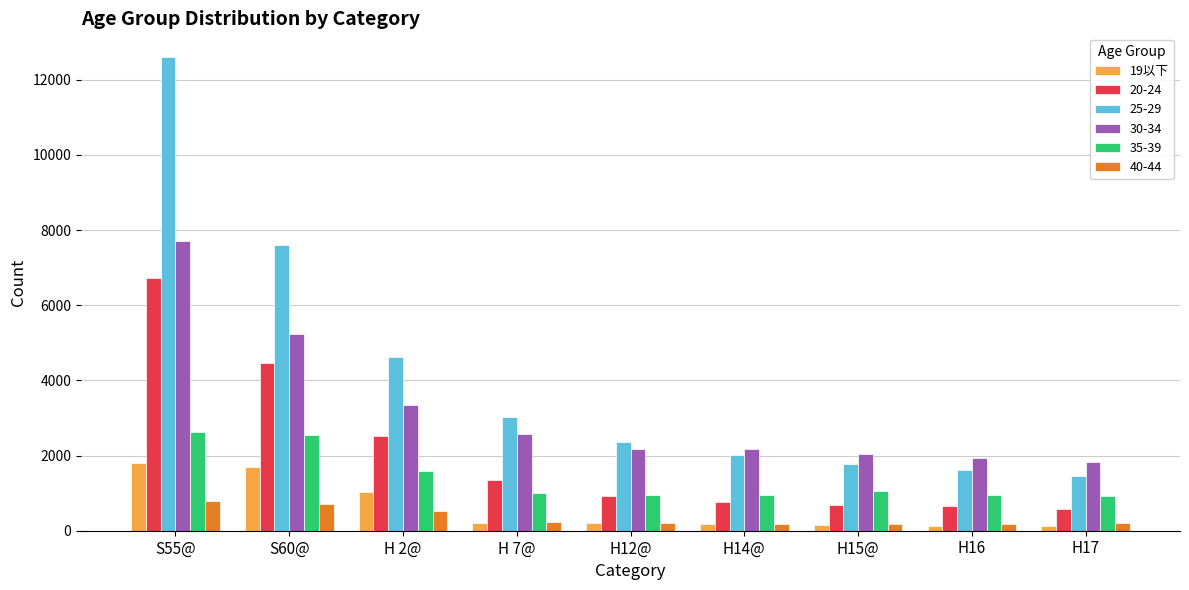

The value of 20-24 at S60@ is 4466. True or false?

True